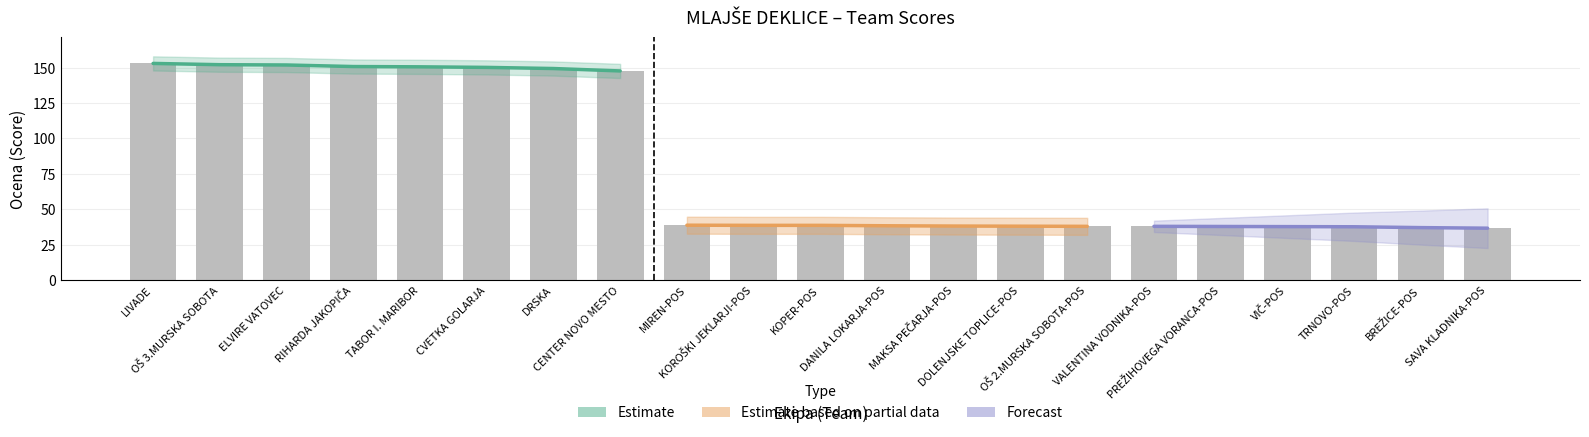

What is the change in value from TABOR I. MARIBOR to VIČ-POS?

-112.7